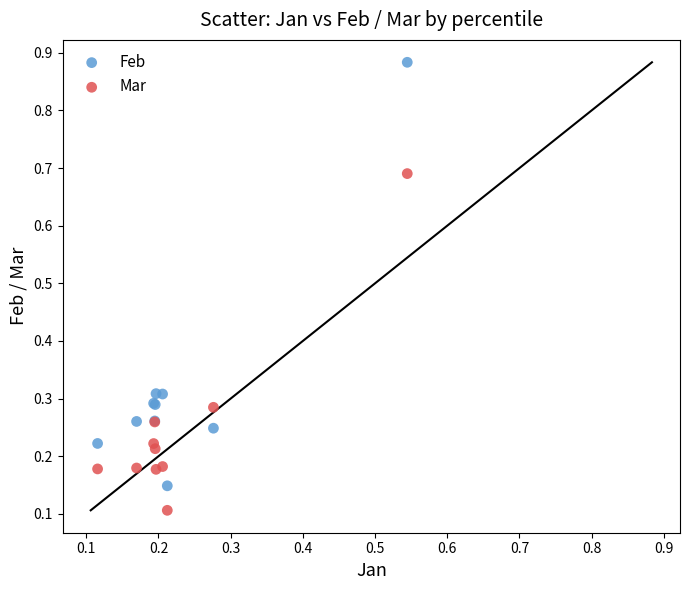

Which series has the widest spread of Y values?

Feb